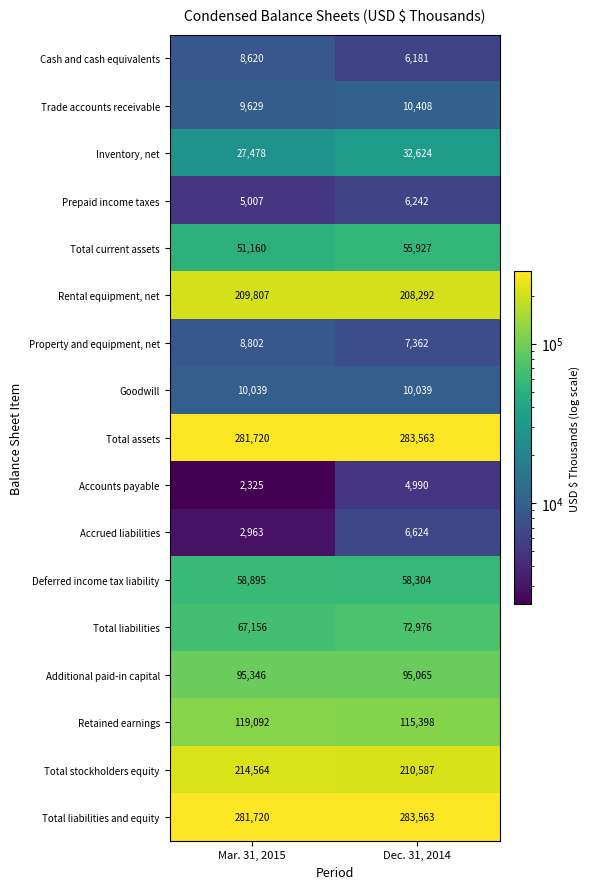

What is the greatest value displayed?

283563